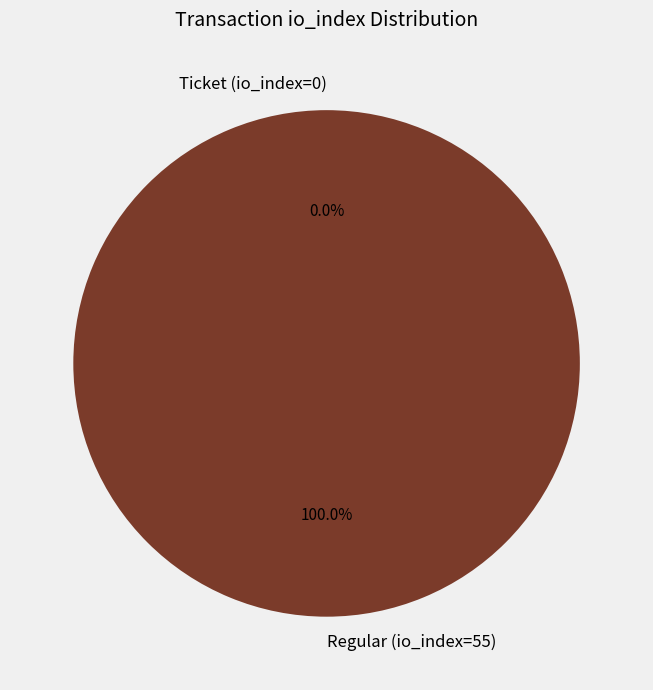

The Regular (io_index=55) slice represents 99% of the pie. True or false?

False